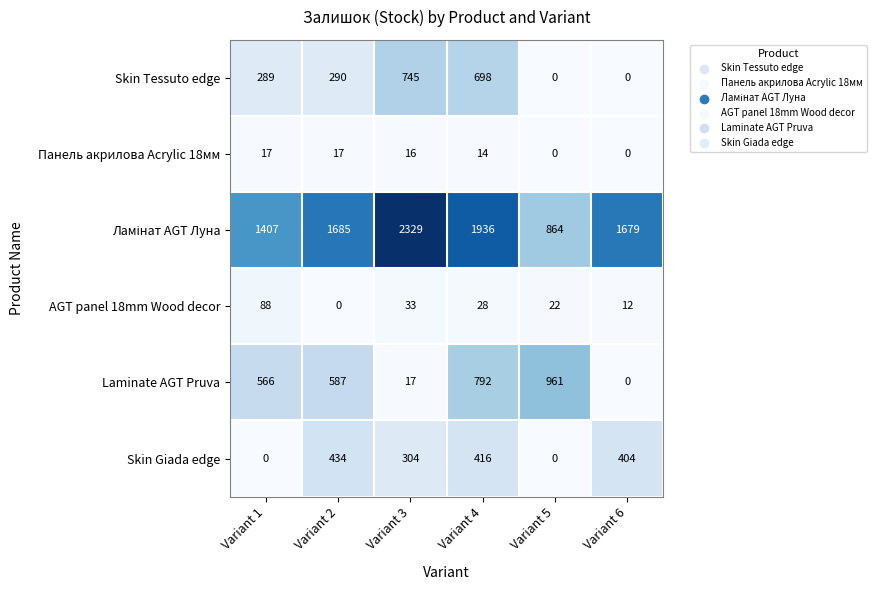

Count the number of categories in the chart.

6